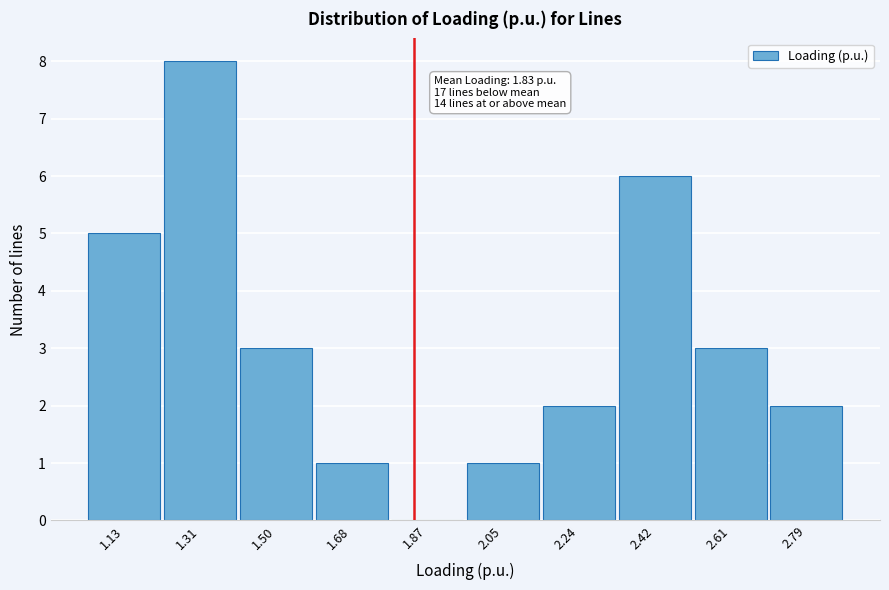

Over which range of the x-axis is the bar tallest?

1.22 to 1.40